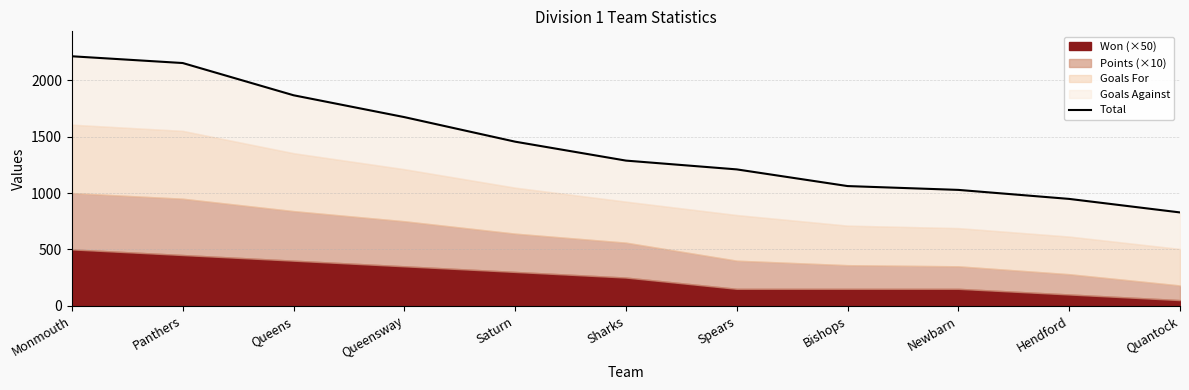

Reading left to right, transcribe all the data shown in this chart.

2214	2154	1868	1674	1456	1288	1210	1062	1028	948	828